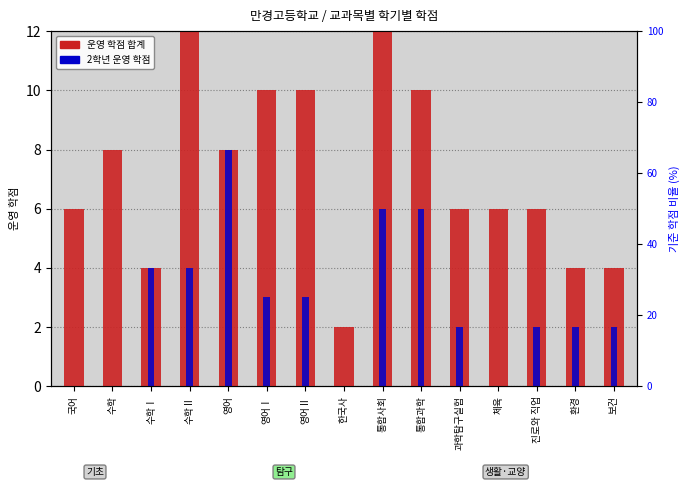

Is it true that 운영 학점 합계 equals 16 at 통합사회?

False